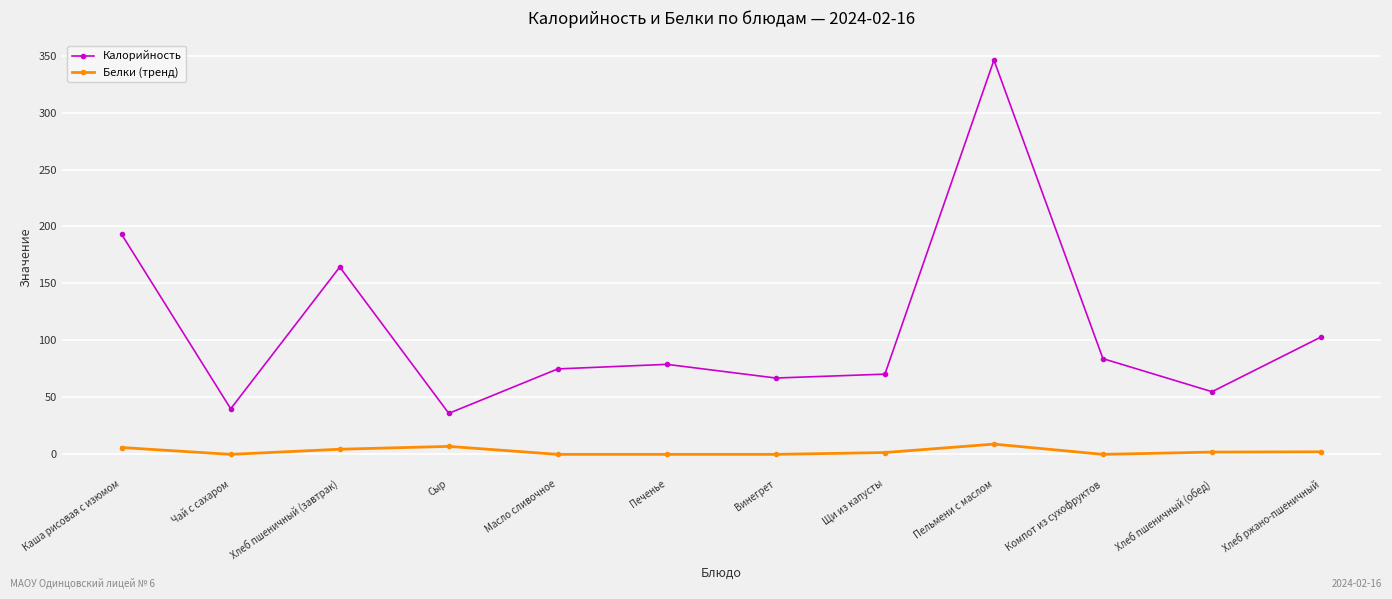

Which category has the highest value across all series?

Пельмени с маслом